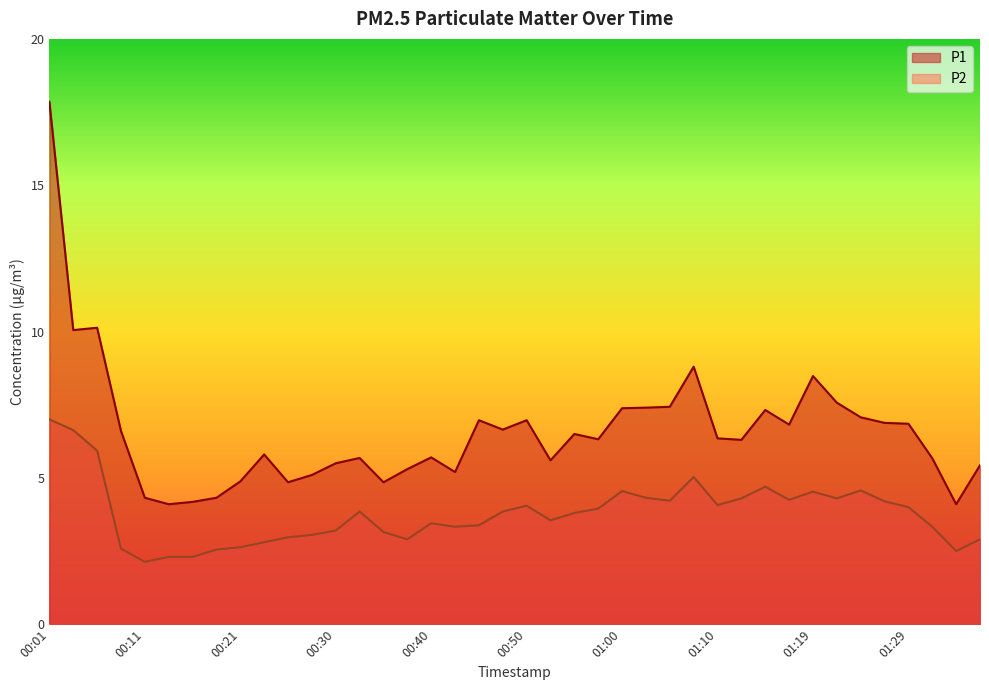

List the series in order of their peak value, lowest first.

P2, P1